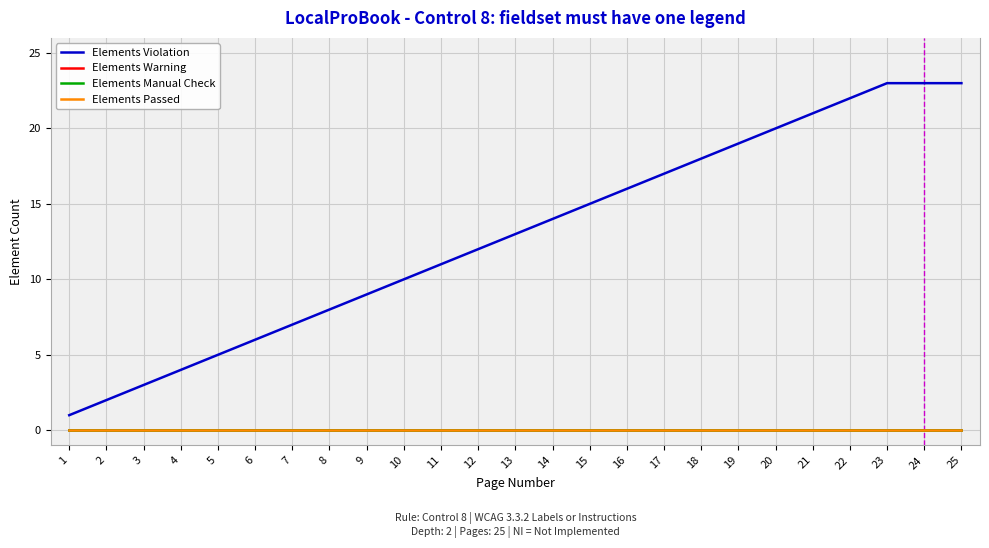

At how many categories does at least one series exceed 17?

8